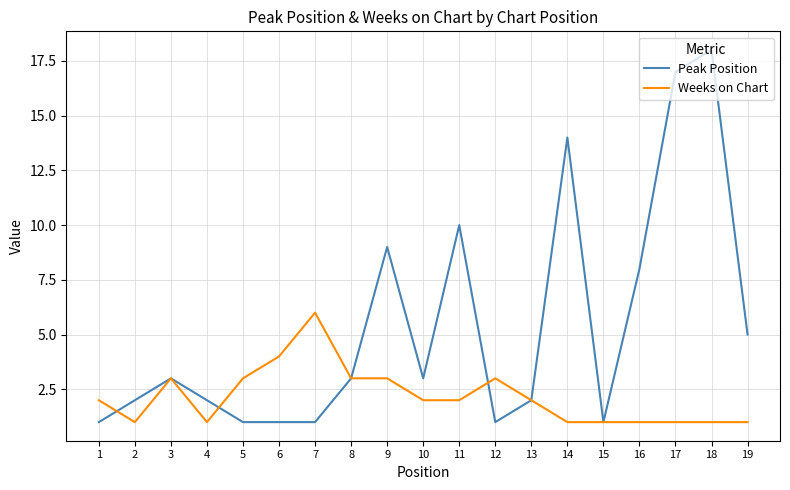

At which label does Weeks on Chart reach its peak?

7